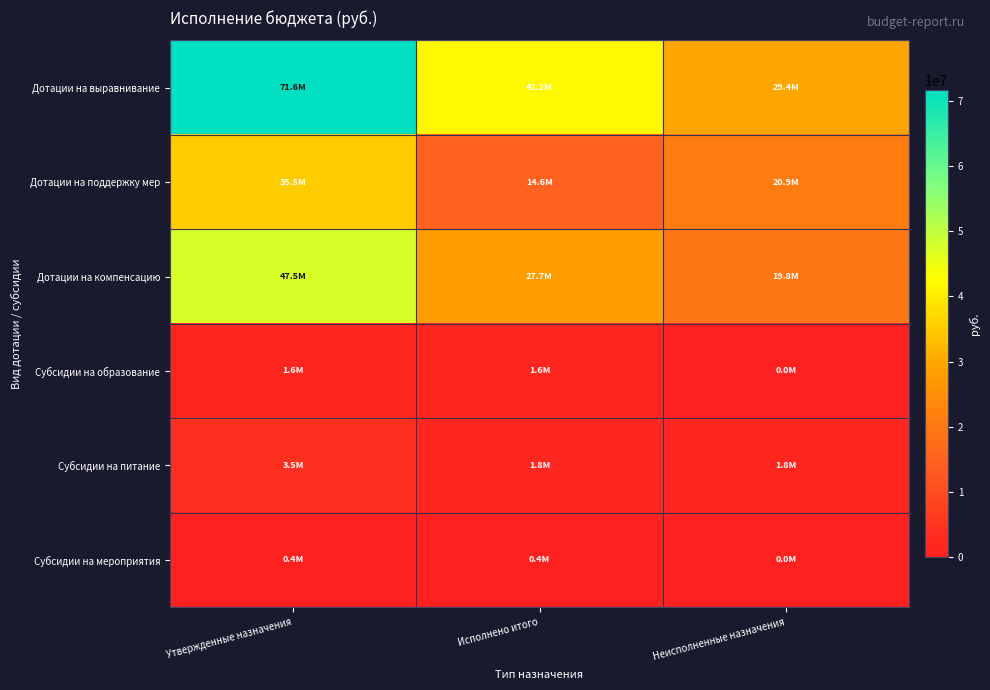

At which category is the sum across all series the highest?

Утвержденные назначения